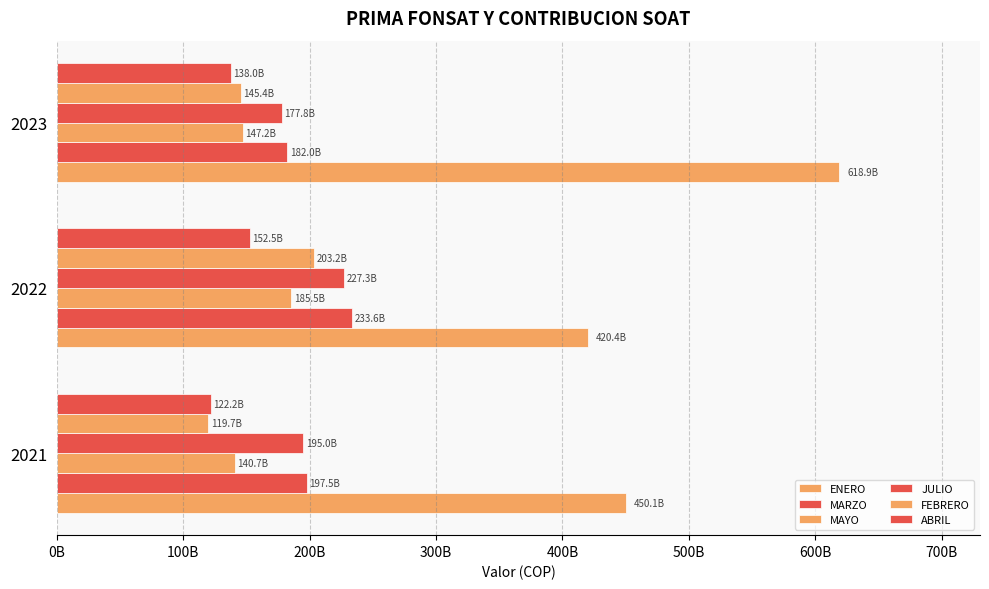

What are all the series names shown in the legend?

ENERO, MARZO, MAYO, JULIO, FEBRERO, ABRIL